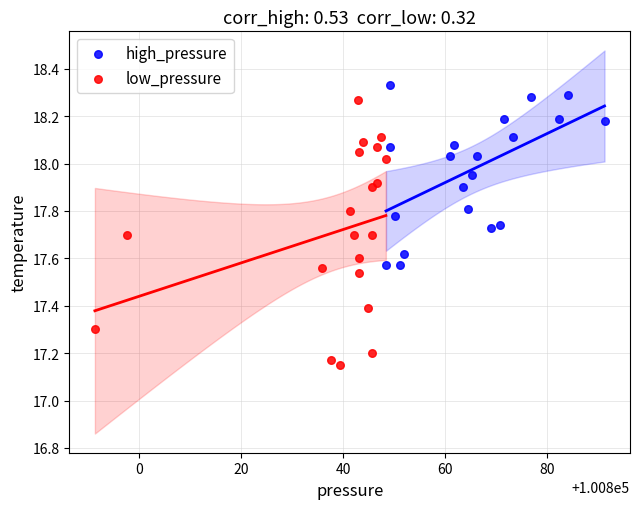

Which series has the widest spread of Y values?

low_pressure